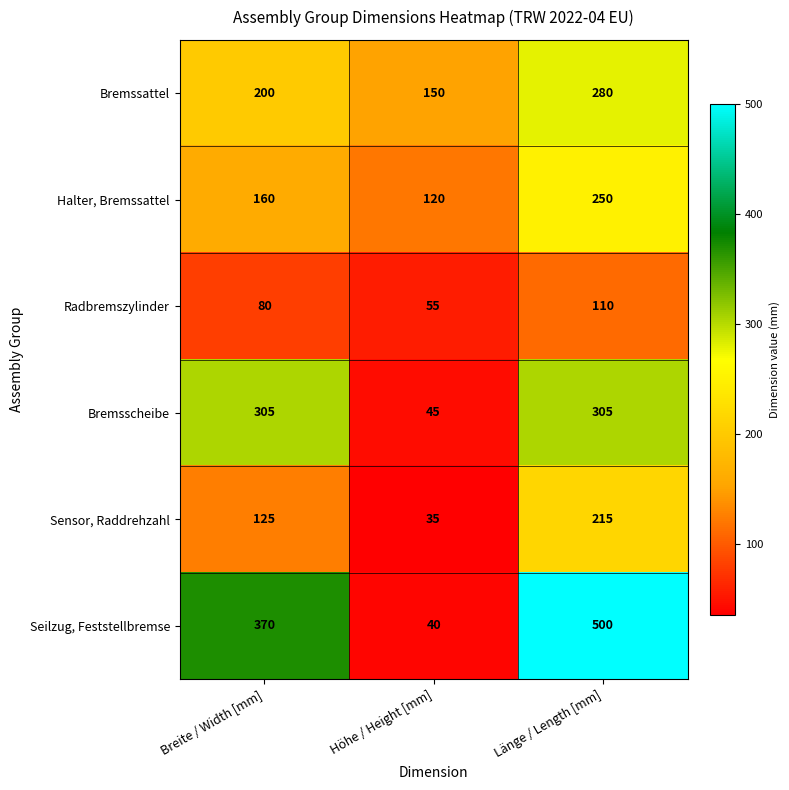

What is the difference between the second highest and minimum values in the Bremsscheibe series?

260